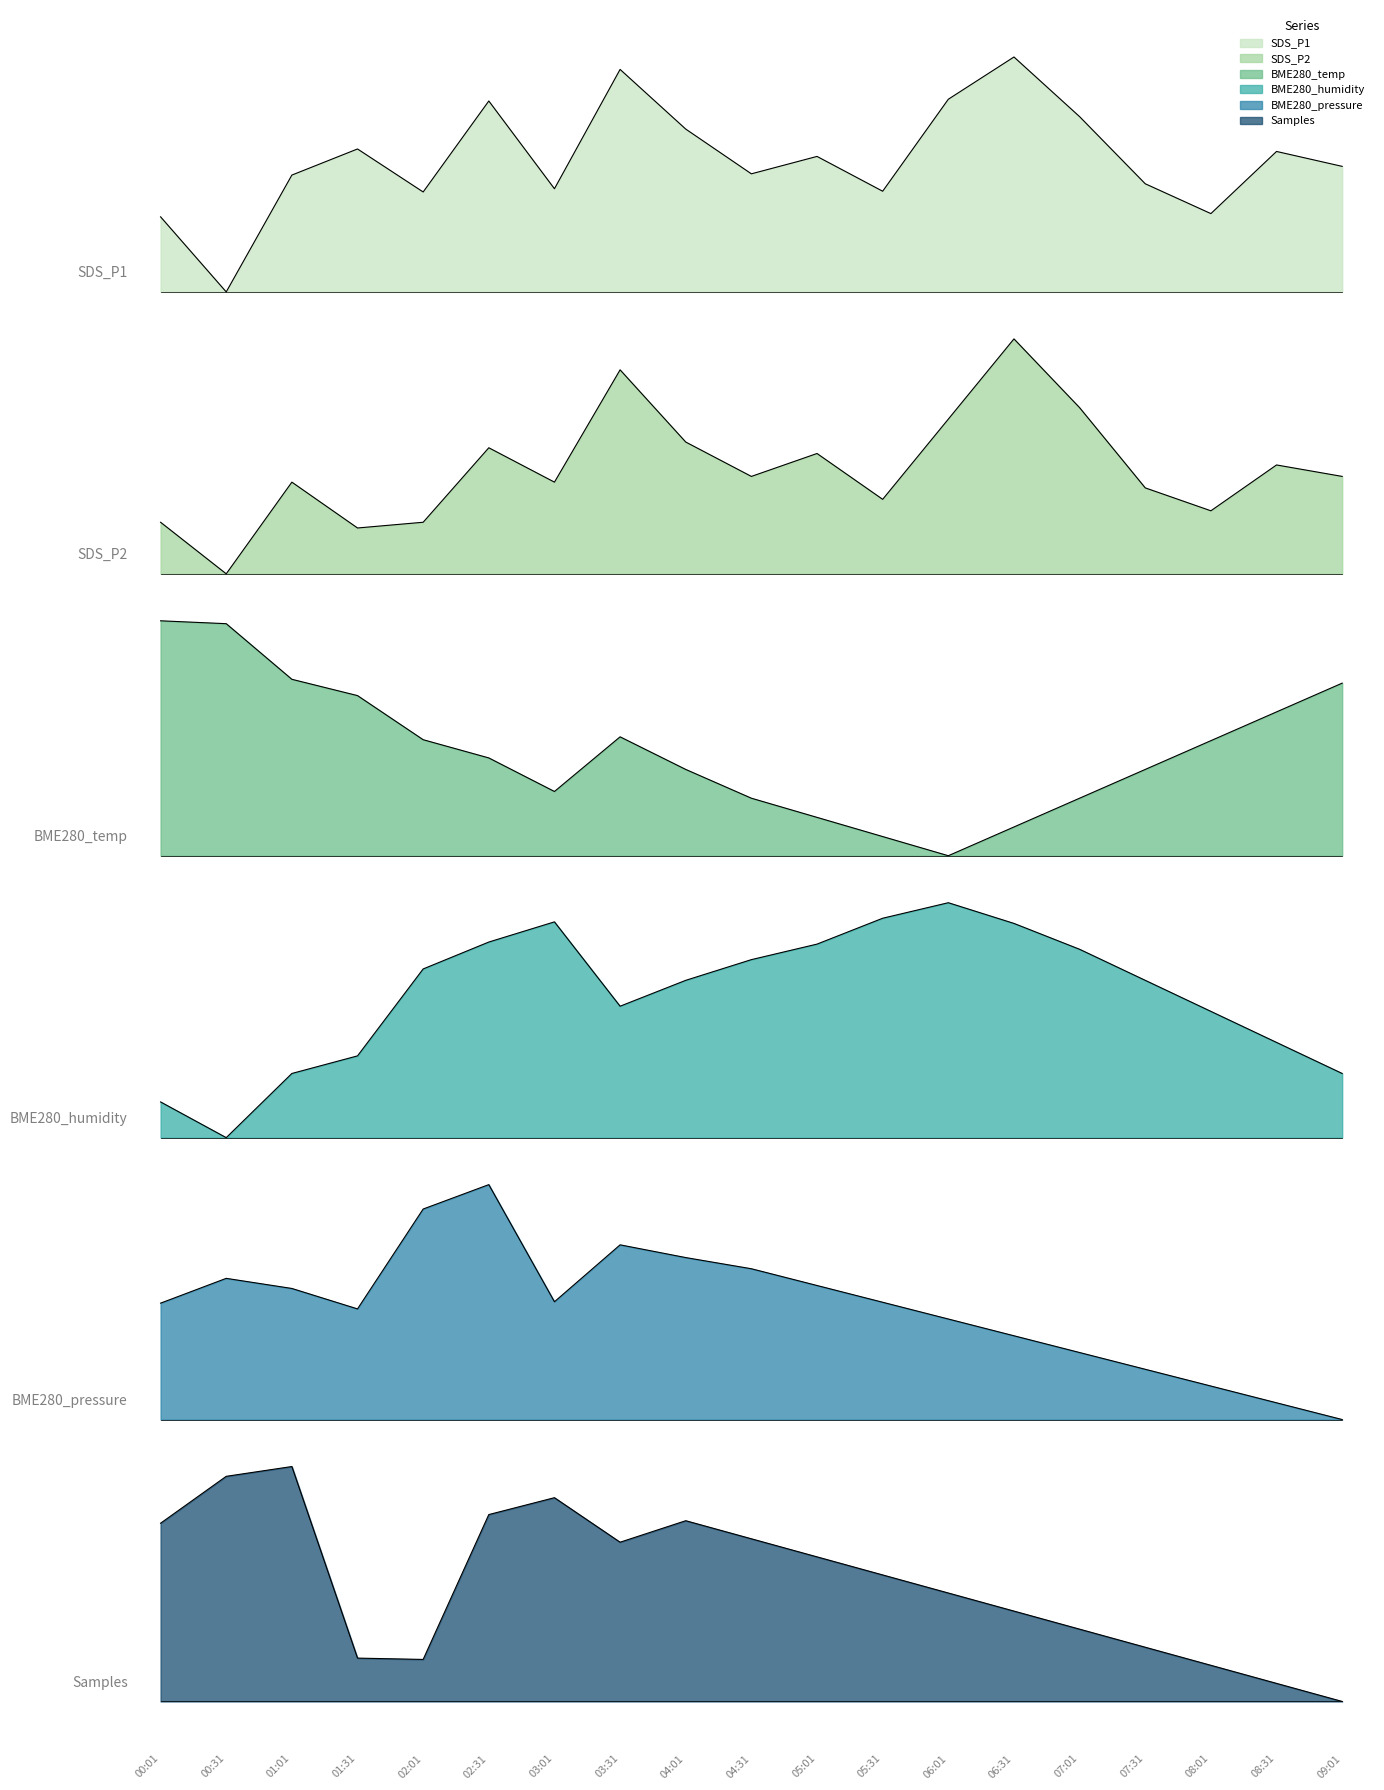

At how many categories does at least one series exceed 3?

19